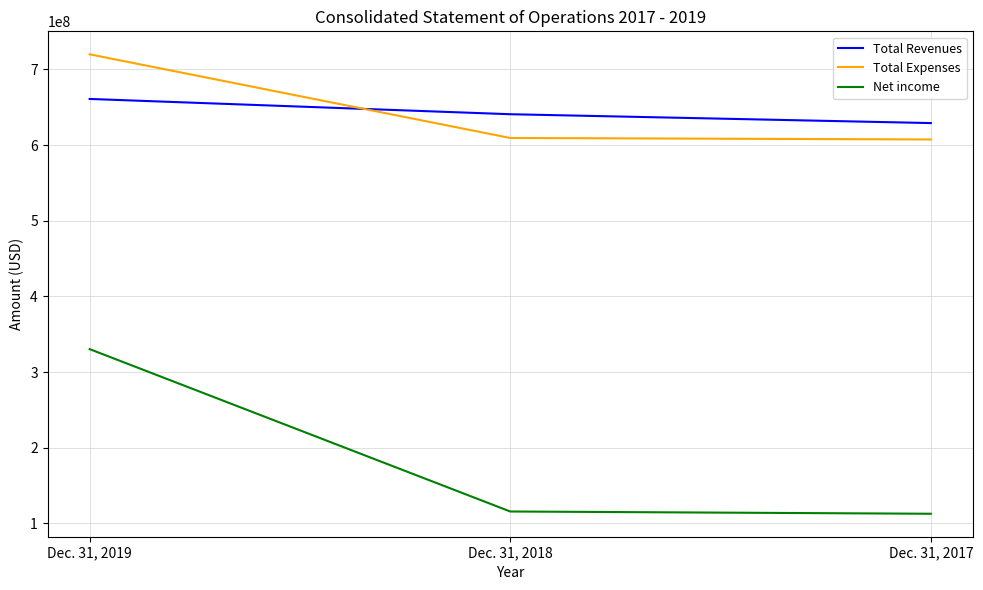

At Dec. 31, 2017, list the series in order from largest to smallest.

Total Revenues, Total Expenses, Net income